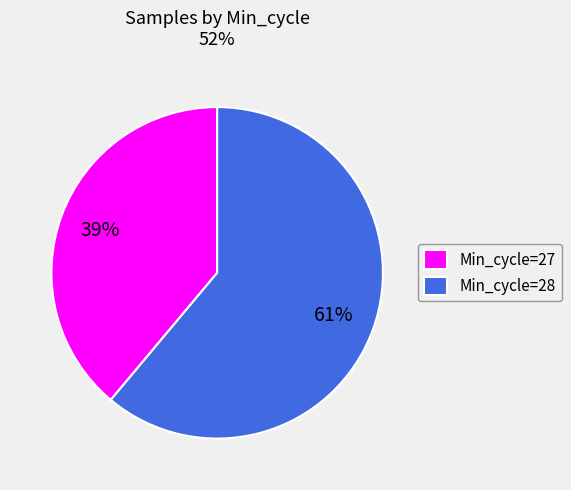

Rank the categories by value from lowest to highest.

Min_cycle=27, Min_cycle=28